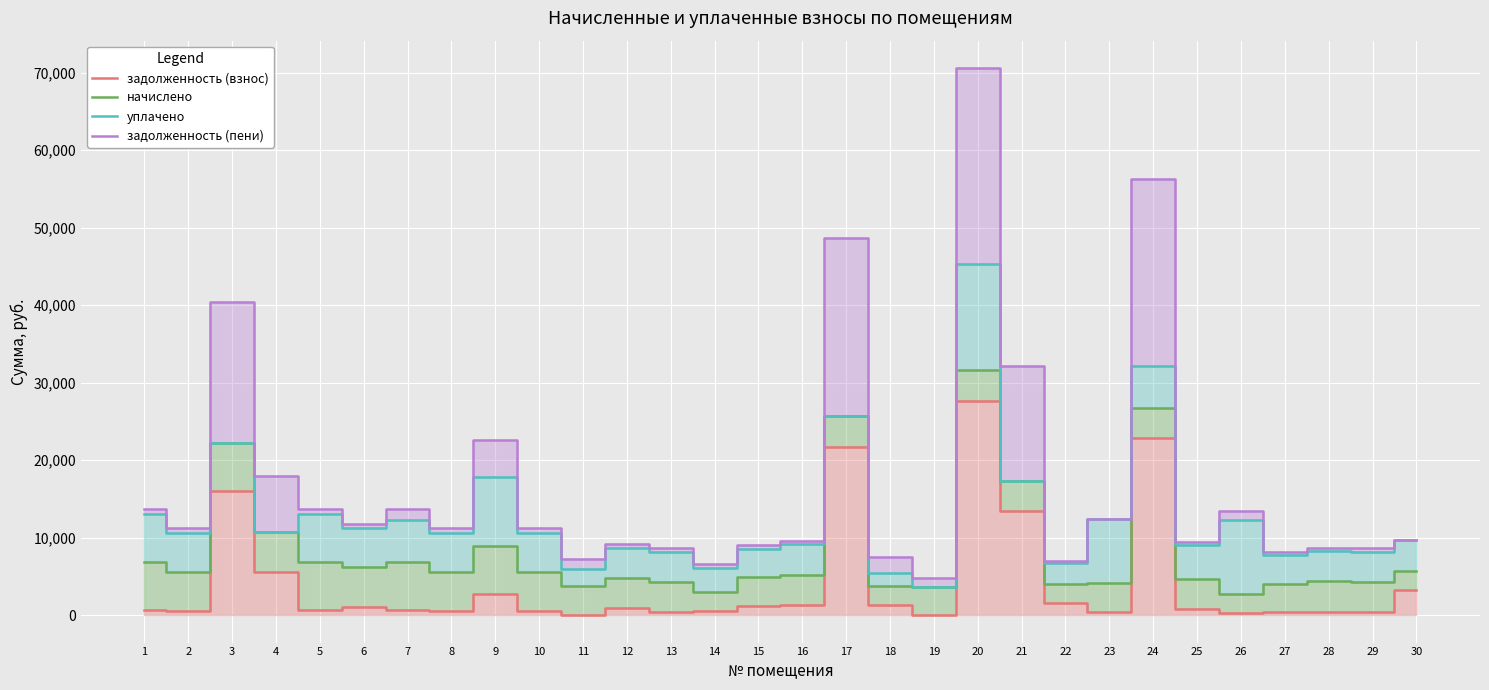

What is the total value across all series at 5?

34320.0